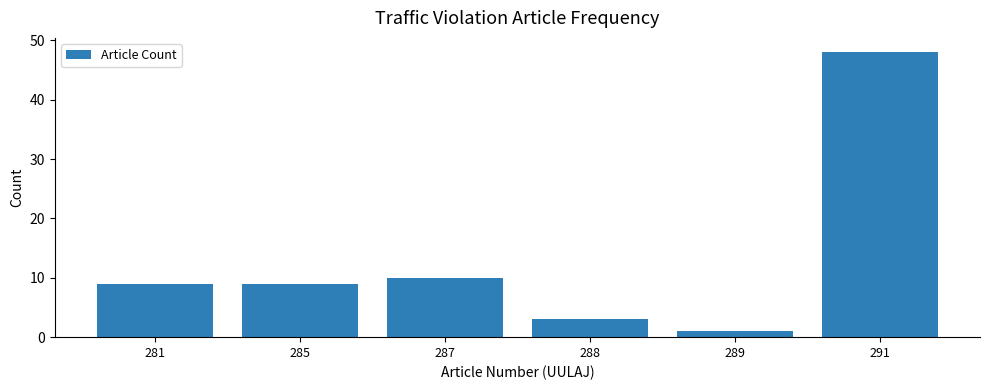

Reading right to left, transcribe all the data shown in this chart.

48	1	3	10	9	9